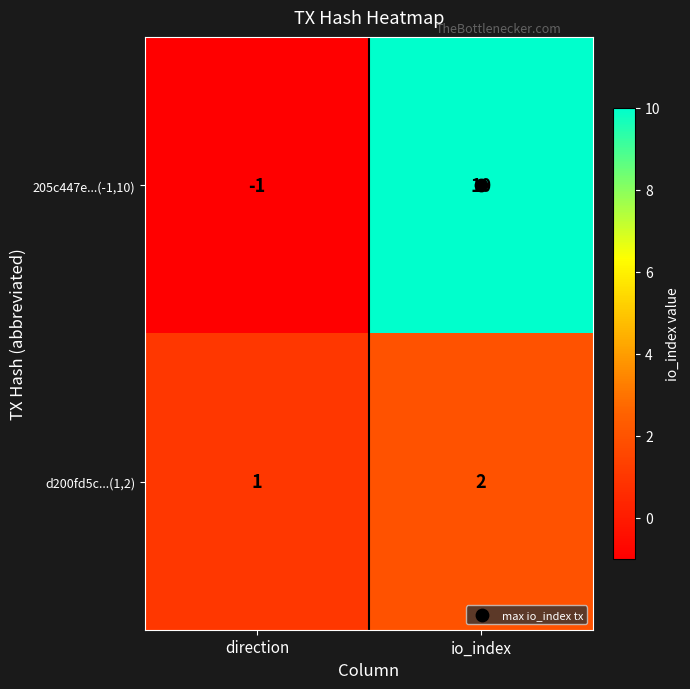

At io_index, list the series in order from smallest to largest.

d200fd5c...(1,2), 205c447e...(-1,10)